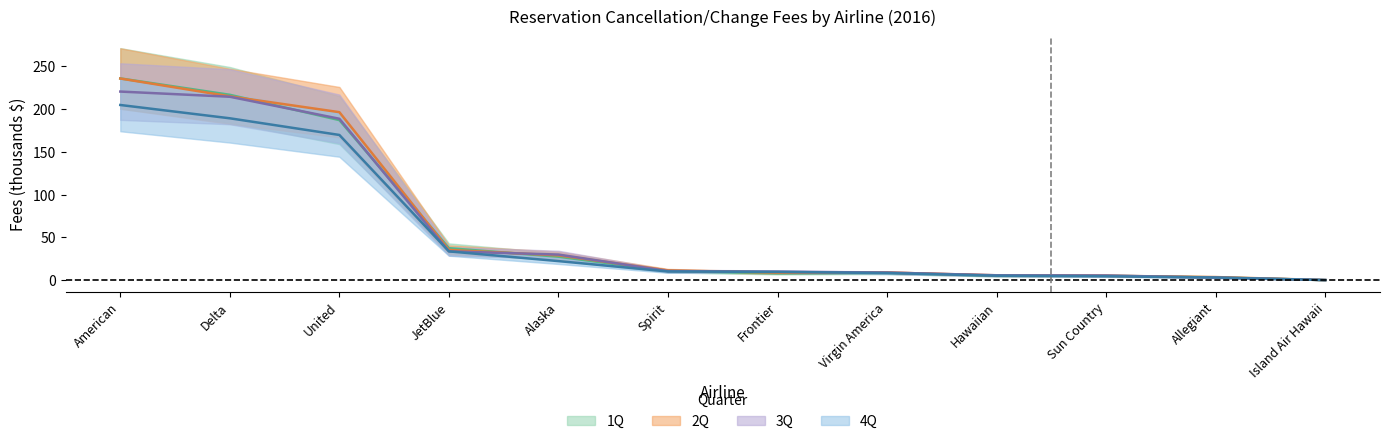

Rank the categories by 3Q value from highest to lowest.

American, Delta, United, JetBlue, Alaska, Spirit, Frontier, Virgin America, Hawaiian, Sun Country, Allegiant, Island Air Hawaii